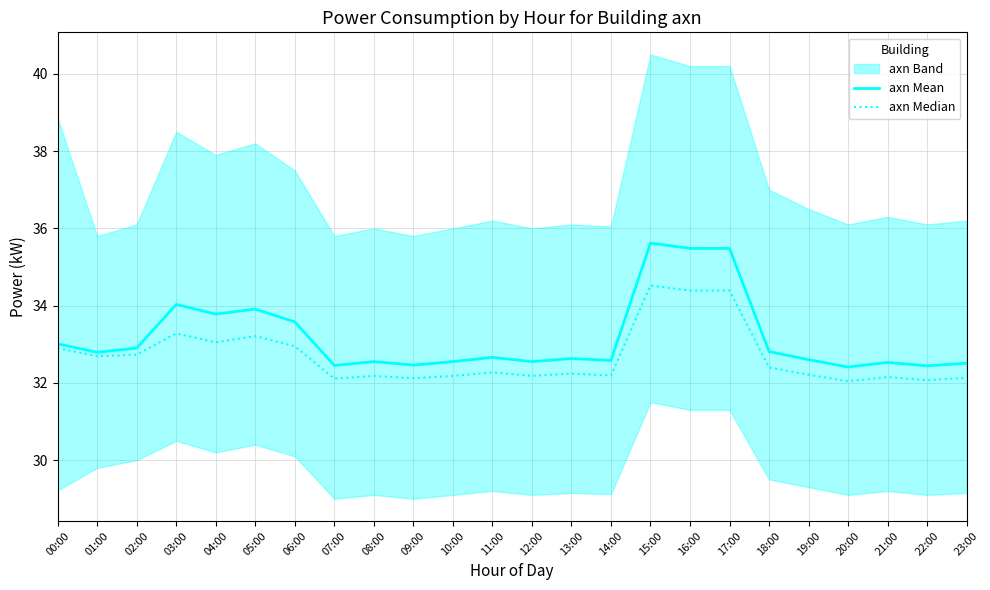

Which series has the largest total across all categories?

axn Mean